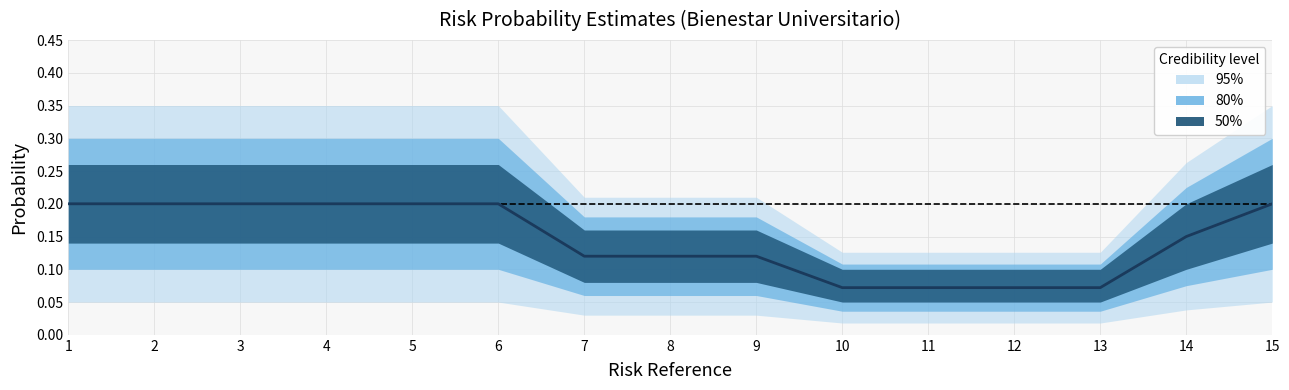

Reading right to left, transcribe all the data shown in this chart.

15=0.2	14=0.1	13=0.1	12=0.1	11=0.1	10=0.1	9=0.1	8=0.1	7=0.1	6=0.2	5=0.2	4=0.2	3=0.2	2=0.2	1=0.2